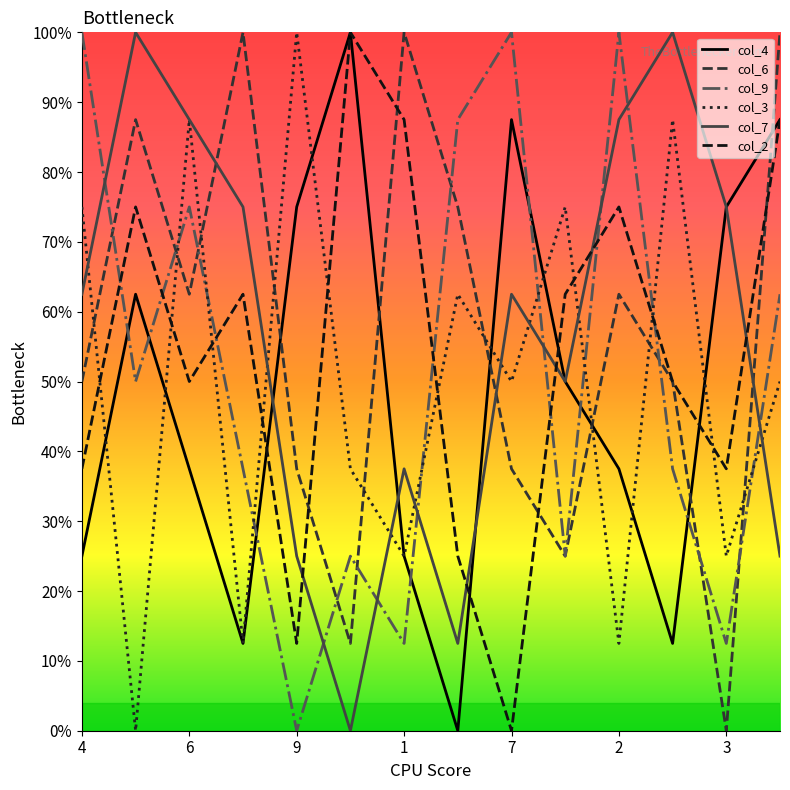

How many lines are shown in the chart?

6